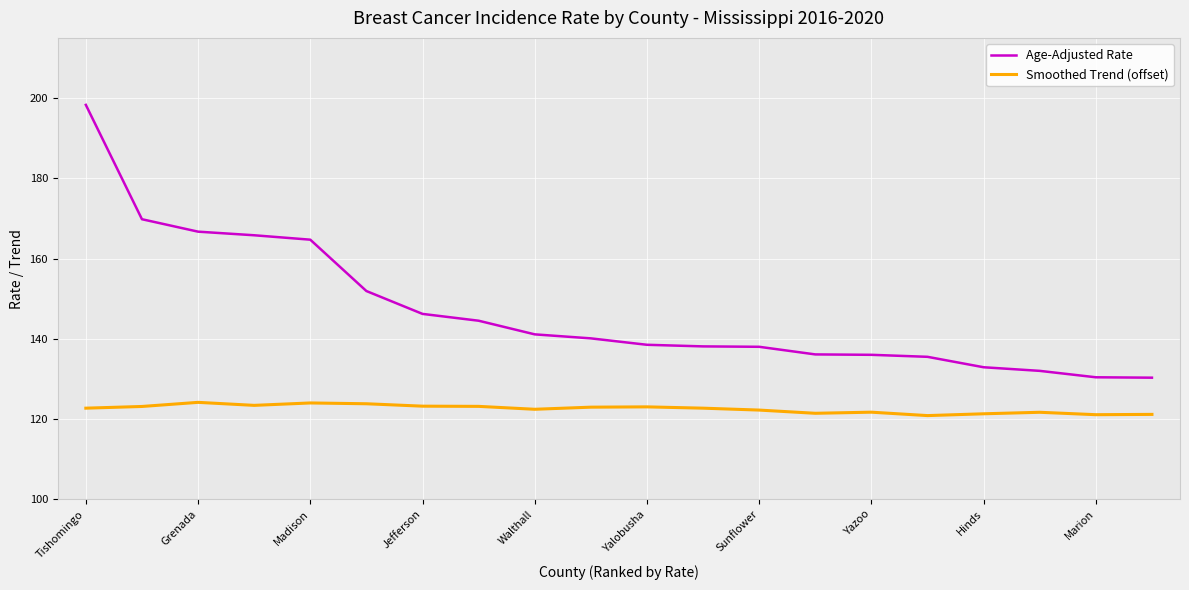

What is the lowest value of the Age-Adjusted Rate series?

130.3